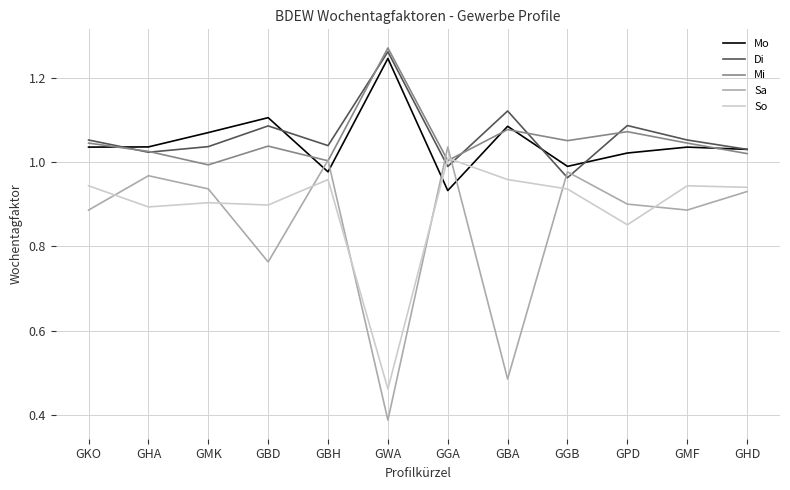

Which series has the largest total across all categories?

Di